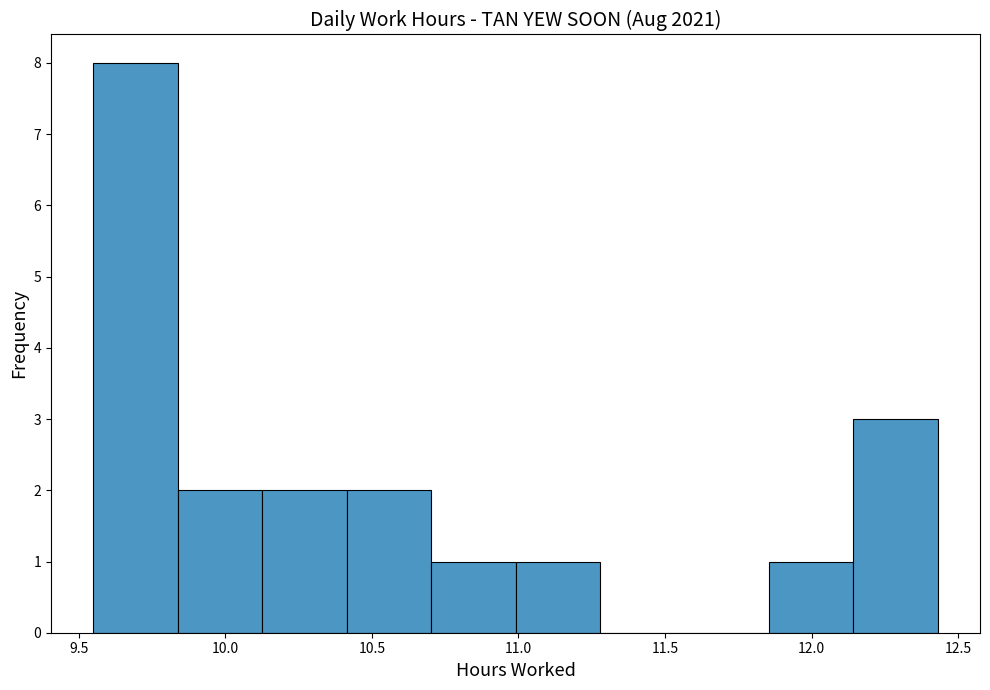

Reading left to right, list every bar in this chart as the range it spans on the x-axis followed by its height. Neither the bar edges nor the heights are printed on the chart, so give them approximately, as read against the axes.

9.55 to 9.85: 8
9.85 to 10.15: 2
10.15 to 10.40: 2
10.40 to 10.70: 2
10.70 to 11.00: 1
11.00 to 11.30: 1
11.30 to 11.55: 0
11.55 to 11.85: 0
11.85 to 12.15: 1
12.15 to 12.45: 3